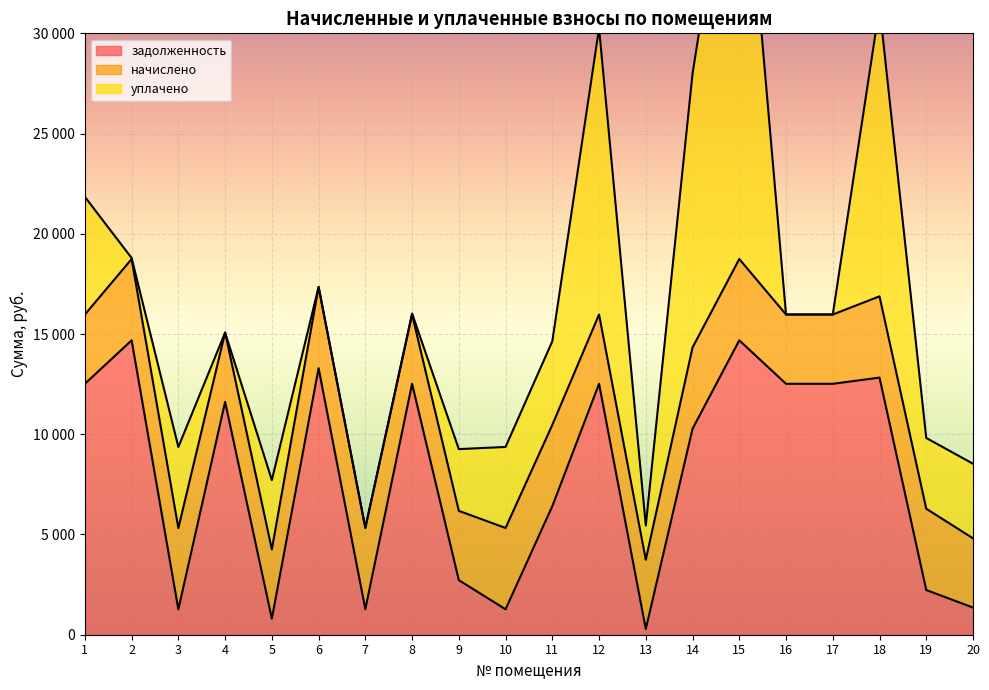

Count the number of categories in the chart.

20